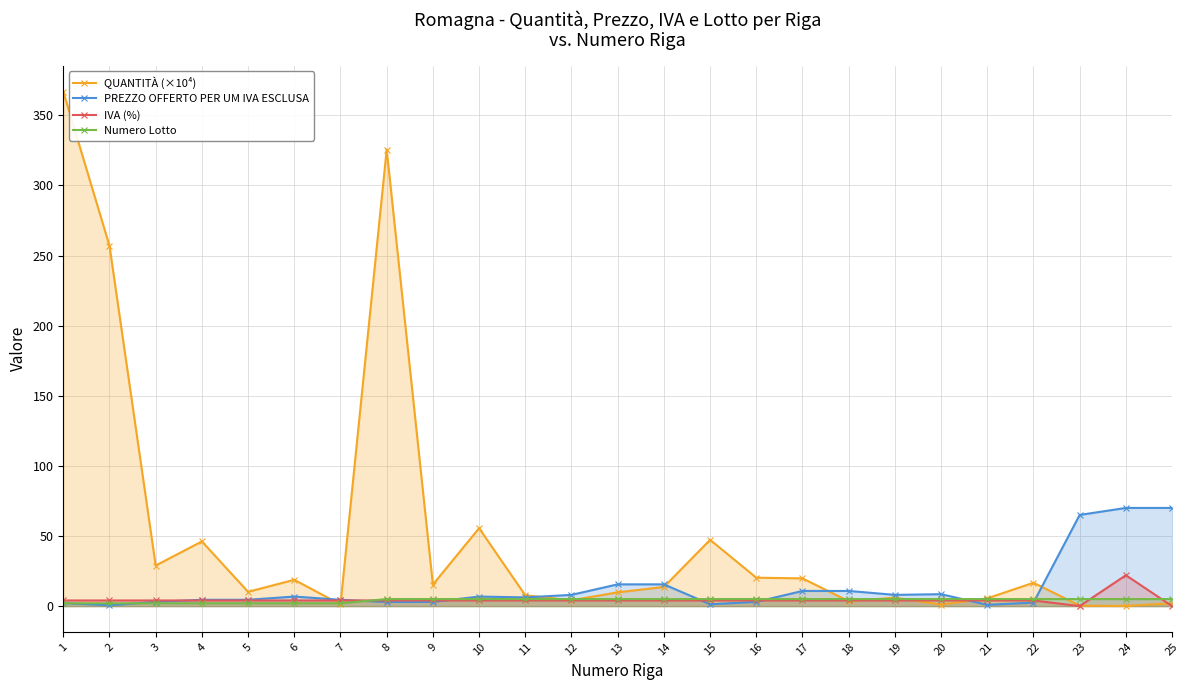

What value does the IVA (%) series have at 12?

4.0